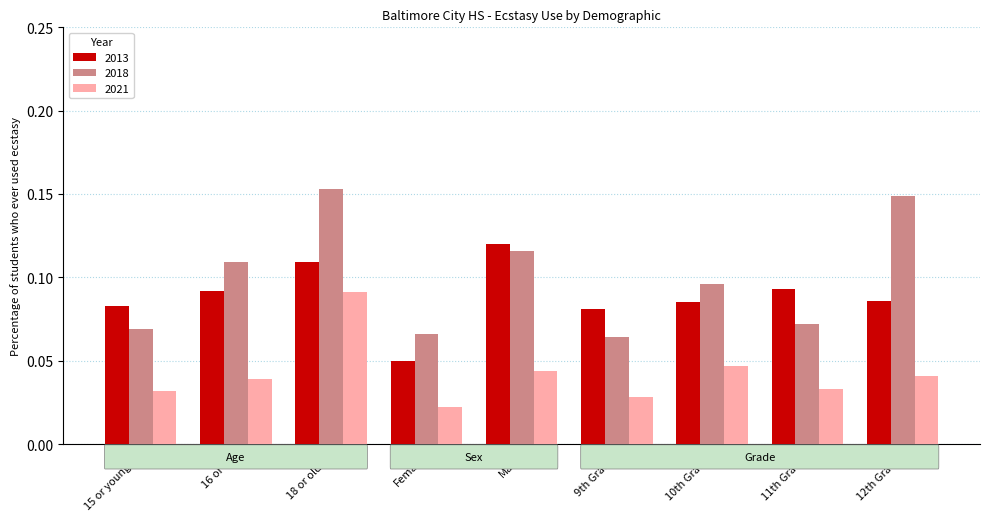

Rank the series at 16 or 17 from highest to lowest value.

2018, 2013, 2021